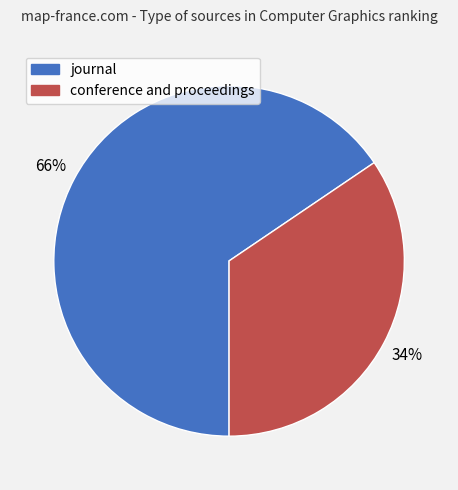

Rank the categories by value from lowest to highest.

conference and proceedings, journal